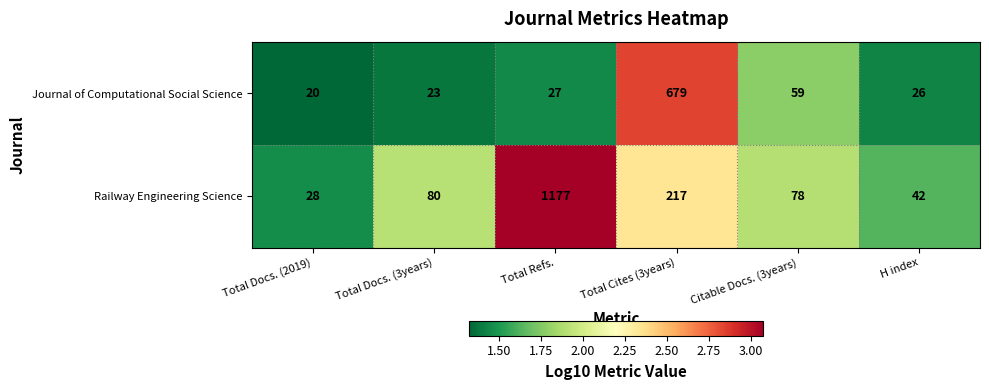

Which series has the largest total across all categories?

Railway Engineering Science